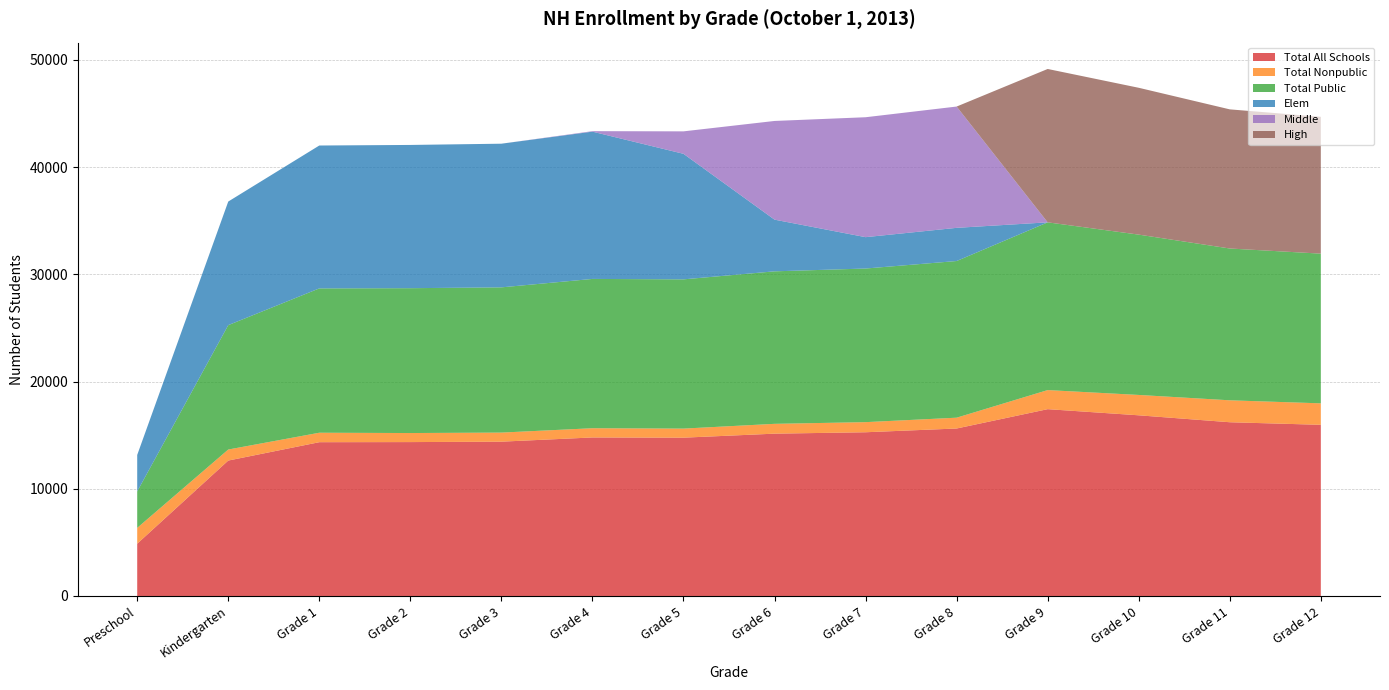

Reading left to right, extract all data points from this chart.

Total All Schools: Preschool=4876	Kindergarten=12631	Grade 1=14344	Grade 2=14354	Grade 3=14393	Grade 4=14786	Grade 5=14766	Grade 6=15140	Grade 7=15271	Grade 8=15621	Grade 9=17425	Grade 10=16852	Grade 11=16205	Grade 12=15965
Total Nonpublic: Preschool=1475	Kindergarten=1029	Grade 1=883	Grade 2=844	Grade 3=847	Grade 4=861	Grade 5=846	Grade 6=916	Grade 7=943	Grade 8=1009	Grade 9=1779	Grade 10=1899	Grade 11=2046	Grade 12=2003
Total Public: Preschool=3401	Kindergarten=11602	Grade 1=13461	Grade 2=13510	Grade 3=13546	Grade 4=13925	Grade 5=13920	Grade 6=14224	Grade 7=14328	Grade 8=14612	Grade 9=15646	Grade 10=14953	Grade 11=14159	Grade 12=13962
Elem: Preschool=3401	Kindergarten=11528	Grade 1=13328	Grade 2=13361	Grade 3=13399	Grade 4=13737	Grade 5=11710	Grade 6=4821	Grade 7=2926	Grade 8=3095	Grade 9=0	Grade 10=0	Grade 11=0	Grade 12=0
Middle: Preschool=0	Kindergarten=0	Grade 1=0	Grade 2=0	Grade 3=0	Grade 4=46	Grade 5=2094	Grade 6=9205	Grade 7=11185	Grade 8=11313	Grade 9=0	Grade 10=0	Grade 11=0	Grade 12=0
High: Preschool=0	Kindergarten=0	Grade 1=0	Grade 2=0	Grade 3=0	Grade 4=0	Grade 5=0	Grade 6=0	Grade 7=0	Grade 8=0	Grade 9=14305	Grade 10=13697	Grade 11=12978	Grade 12=12762